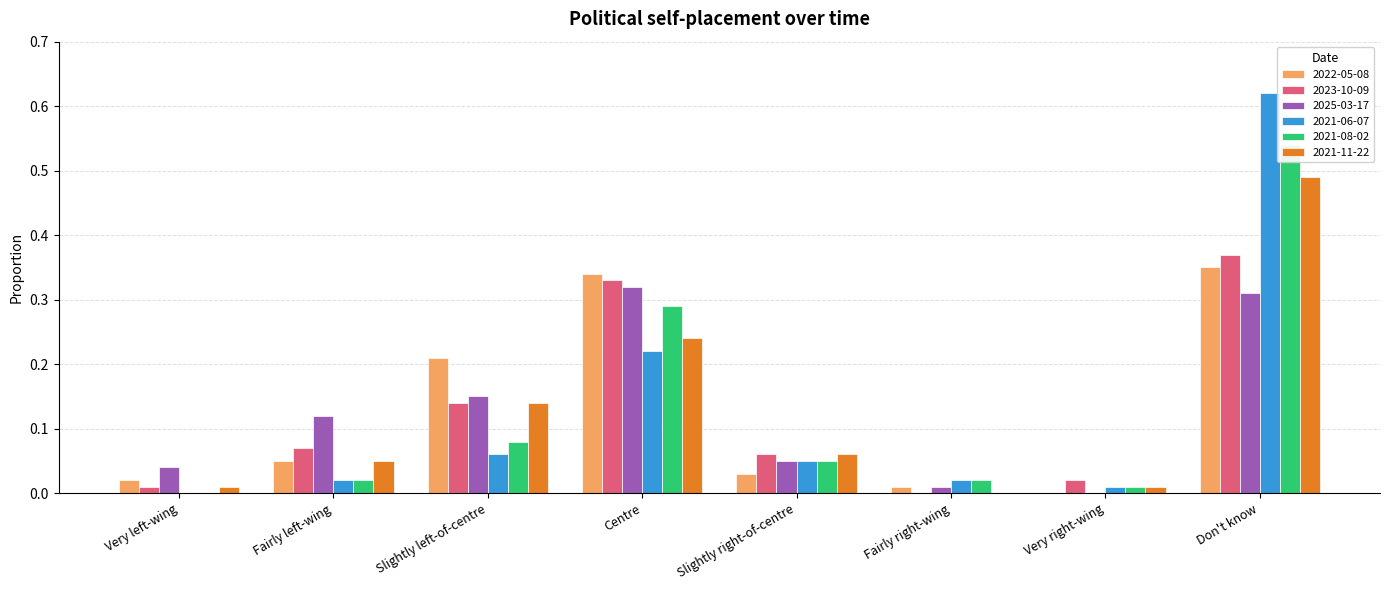

The 2022-05-08 series shows 0.0 at Very left-wing. True or false?

False